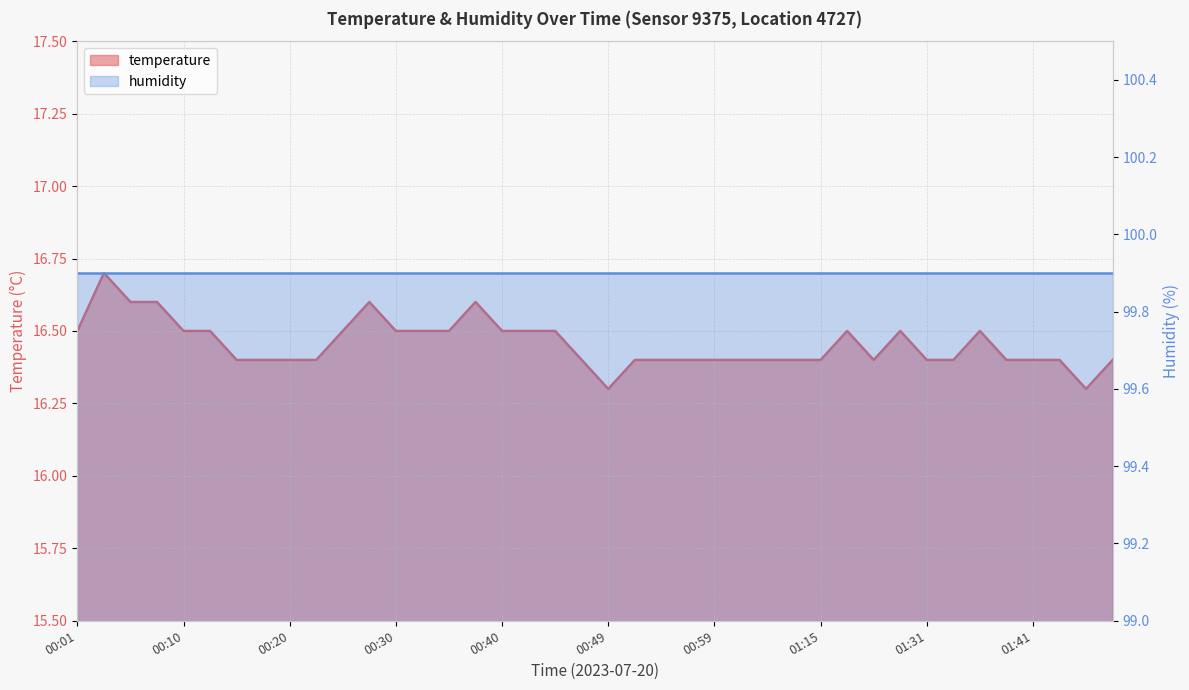

List the labels in order of value, largest first.

00:03, 00:06, 00:08, 00:27, 00:37, 00:01, 00:10, 00:13, 00:25, 00:30, 00:32, 00:35, 00:40, 00:42, 00:44, 01:17, 01:28, 01:36, 00:15, 00:18, 00:20, 00:23, 00:47, 00:52, 00:54, 00:57, 00:59, 01:02, 01:04, 01:12, 01:15, 01:20, 01:31, 01:33, 01:38, 01:41, 01:43, 01:48, 00:49, 01:46